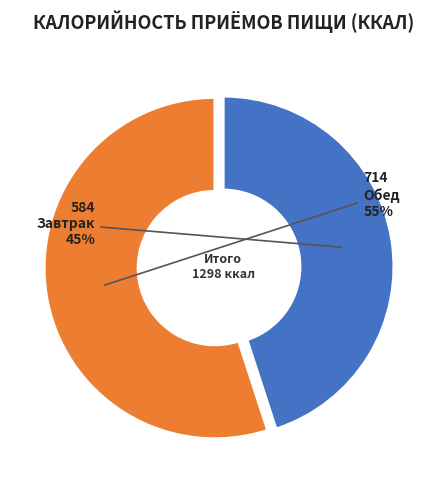

To the nearest percent, what is the difference between the largest and smallest slice percentages?

10%